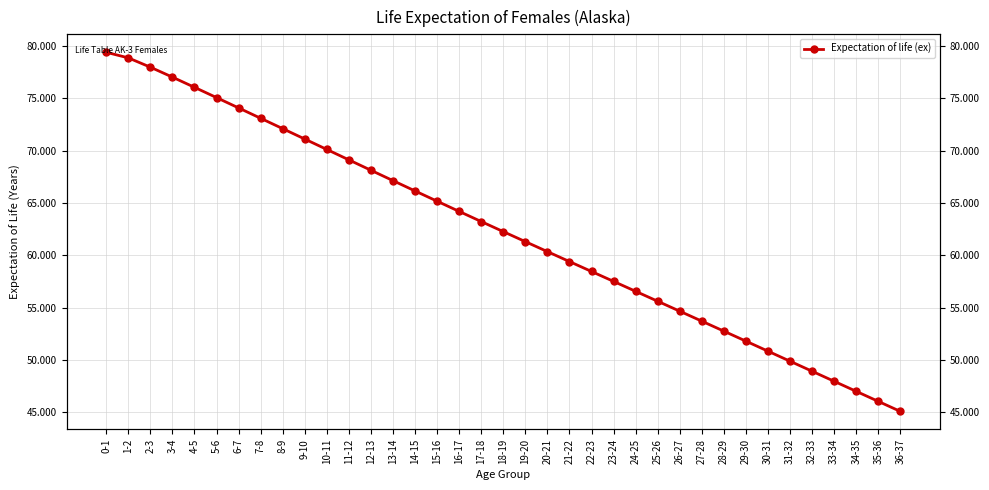

The value at 31-32 is 49.9. True or false?

True